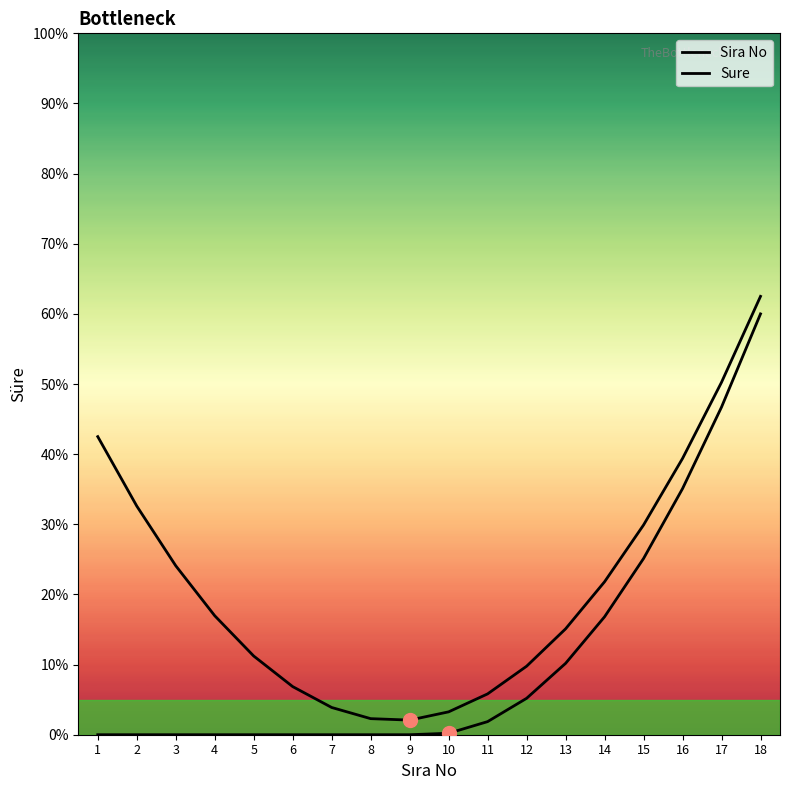

What is the maximum value shown in the chart?

62.5